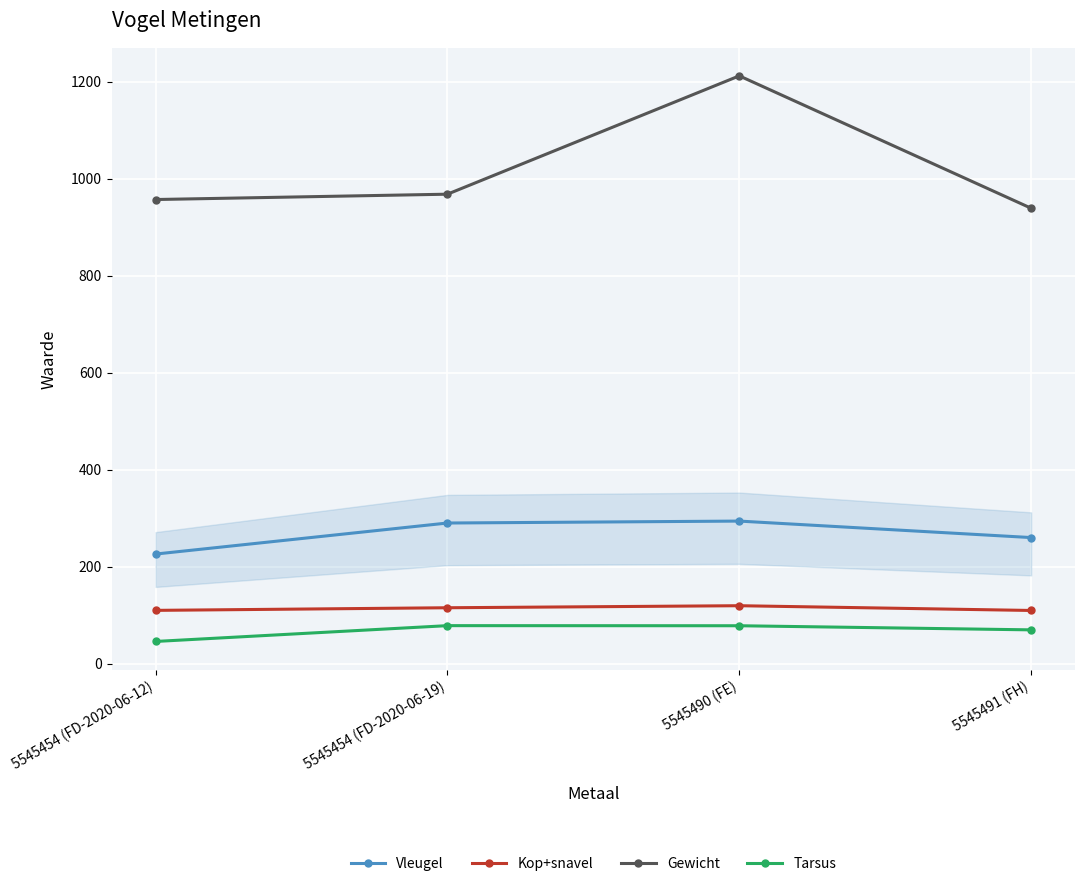

True or false: Kop+snavel has more than 2 points higher than both neighbors.

False